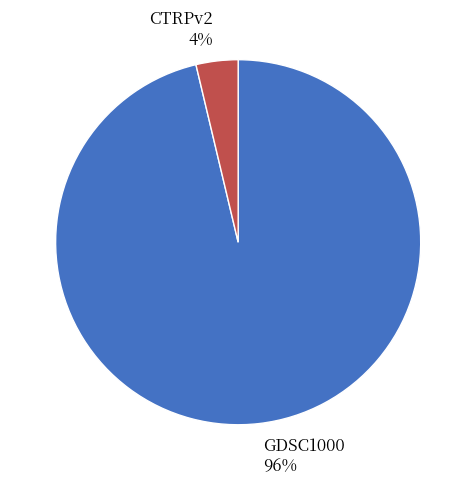

How many slices are in this pie chart?

2